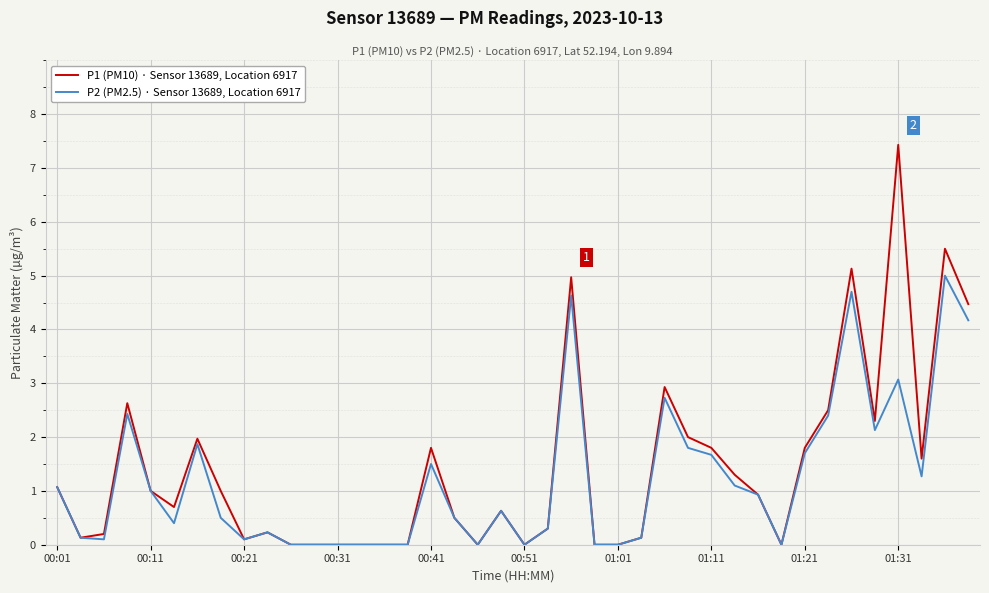

What is the maximum value for P2 (PM2.5) · Sensor 13689, Location 6917?

5.0